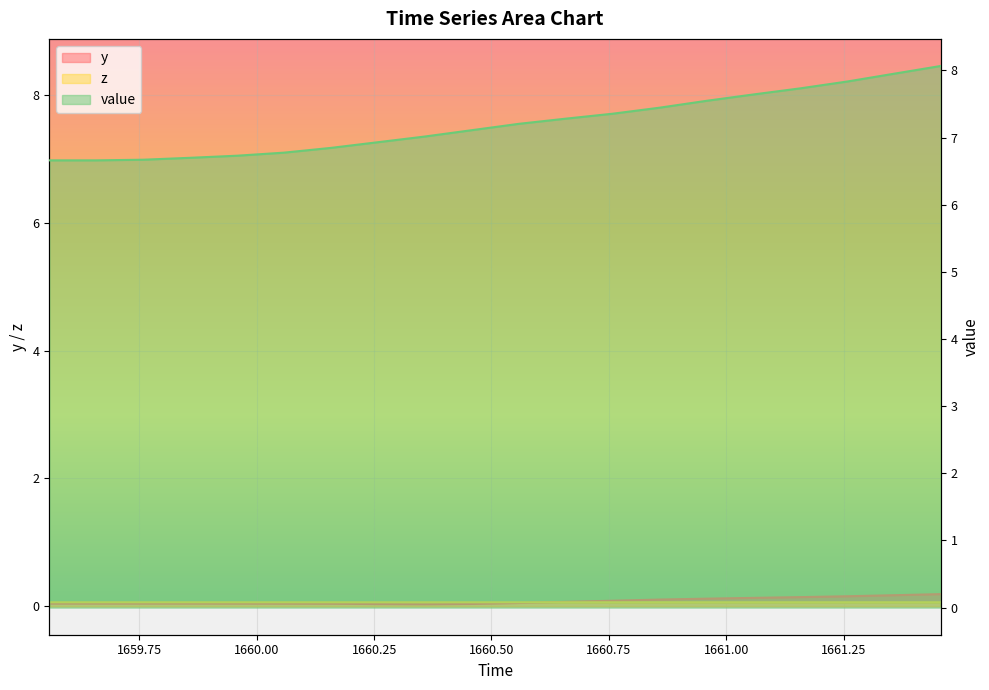

True or false: y and value intersect in this chart.

False